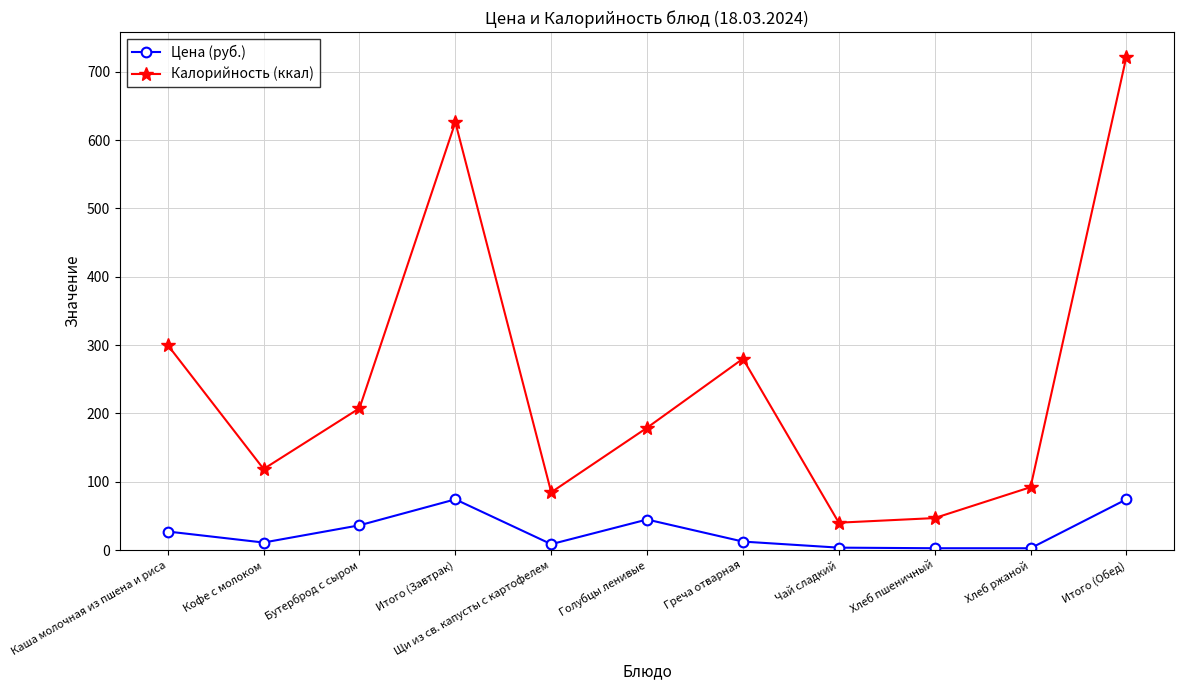

Where is Калорийность (ккал) nearest to the value 381?

Каша молочная из пшена и риса